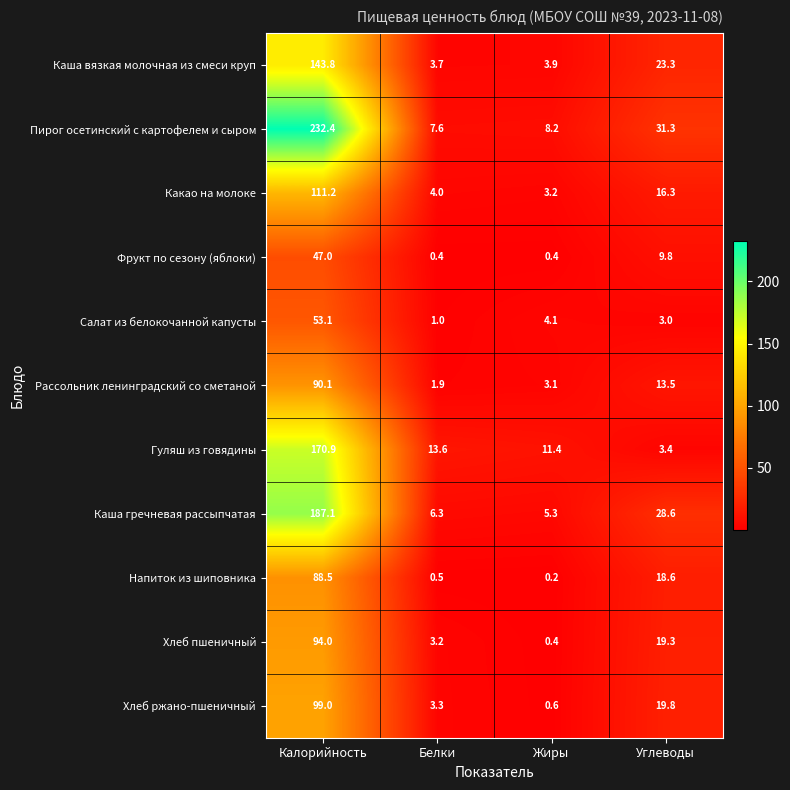

Which label corresponds to the largest value in the chart?

Калорийность